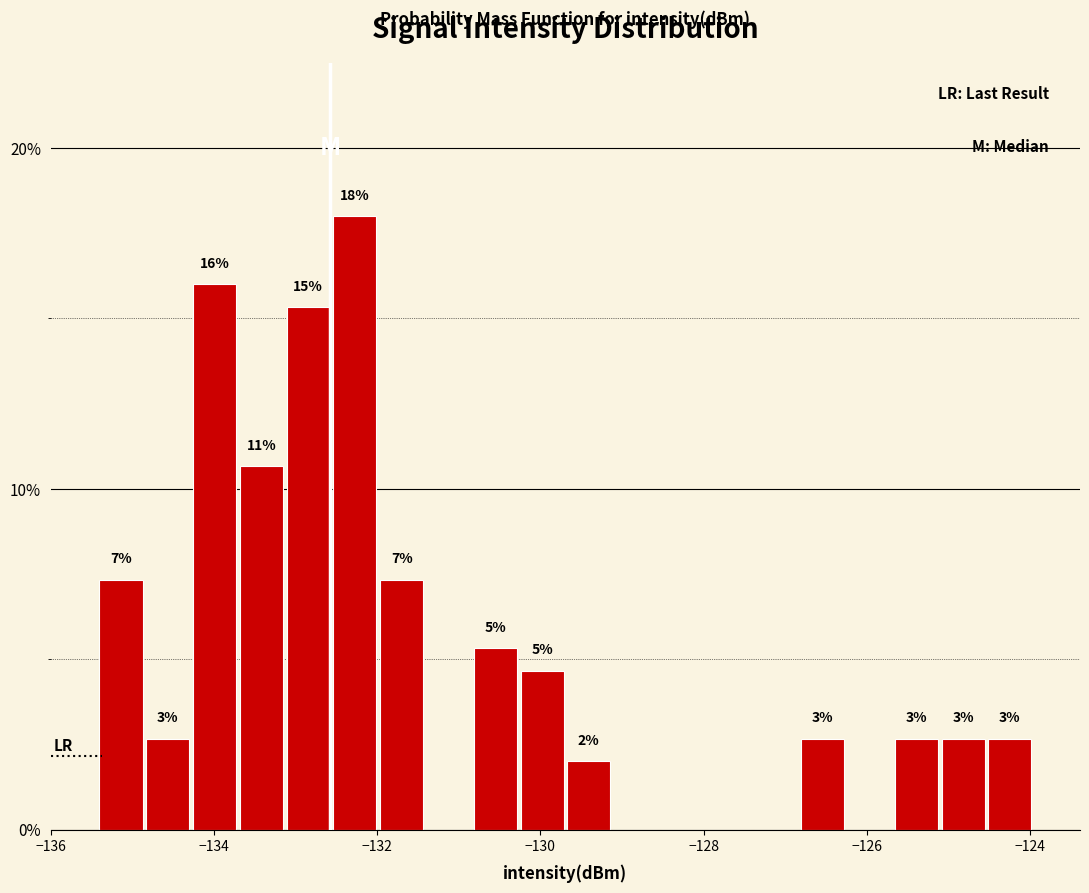

Around what value on the x-axis is the tallest bar? Give the approximate position of its centre, as read against the axis.

-132.2